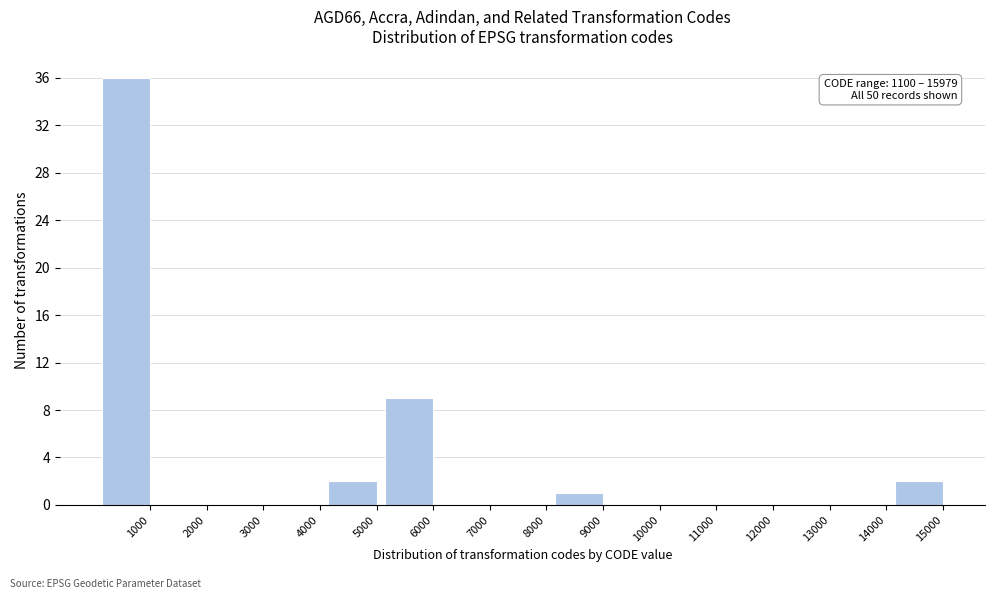

Reading left to right, extract all data points from this chart.

1000=36	2000=0	3000=0	4000=0	5000=2	6000=9	7000=0	8000=0	9000=1	10000=0	11000=0	12000=0	13000=0	14000=0	15000=2